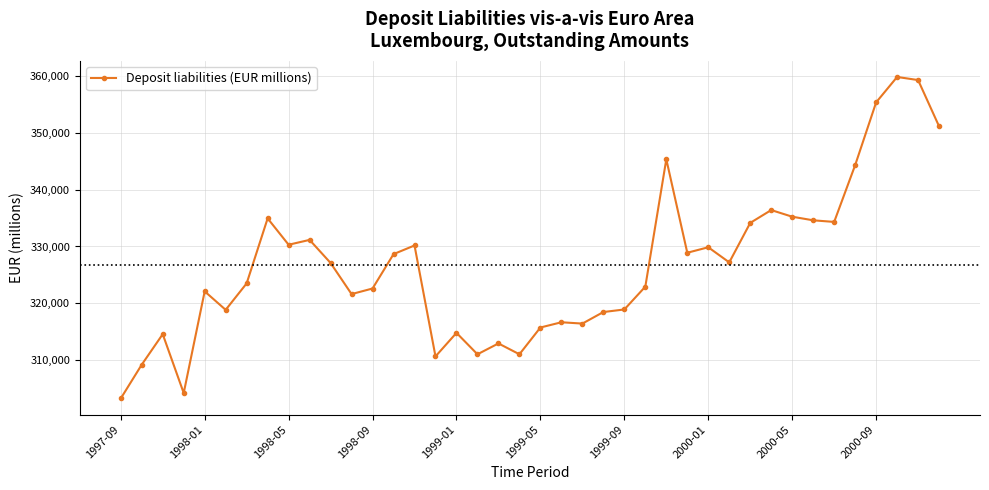

What is the maximum value shown in the chart?

359790.0